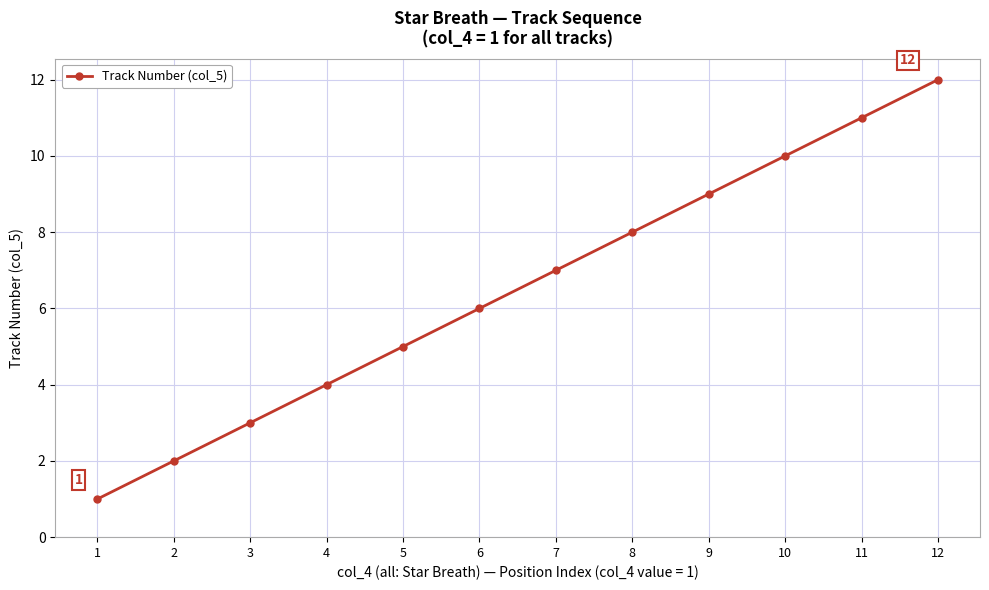

Reading left to right, what are all the values shown in this chart?

1	2	3	4	5	6	7	8	9	10	11	12